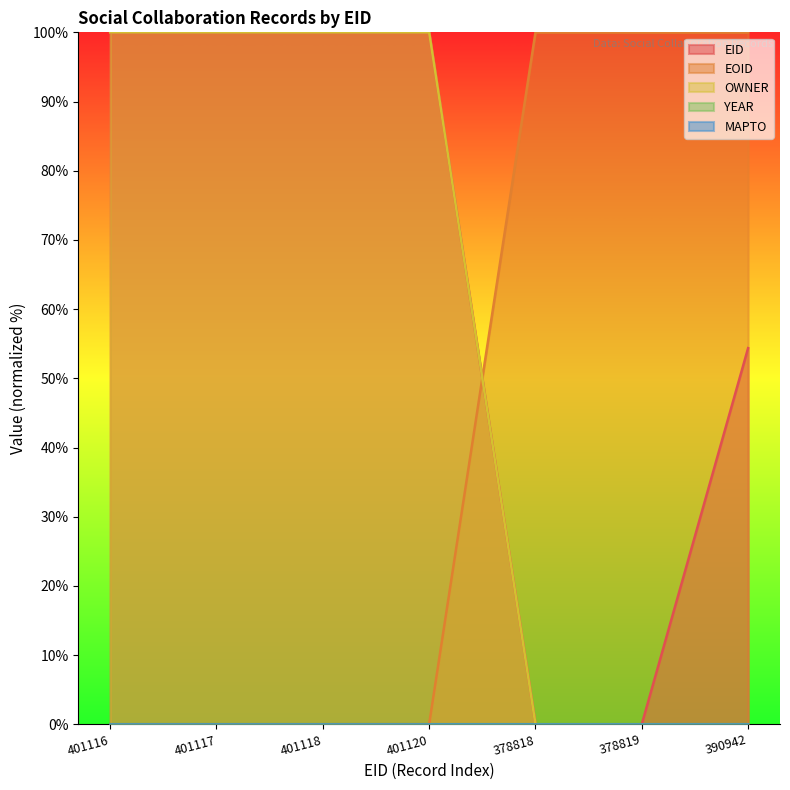

Which label corresponds to the largest value in the chart?

401120